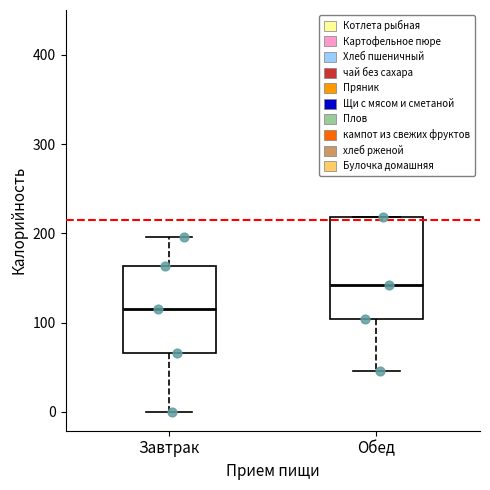

Which box's median line is the lowest?

Завтрак